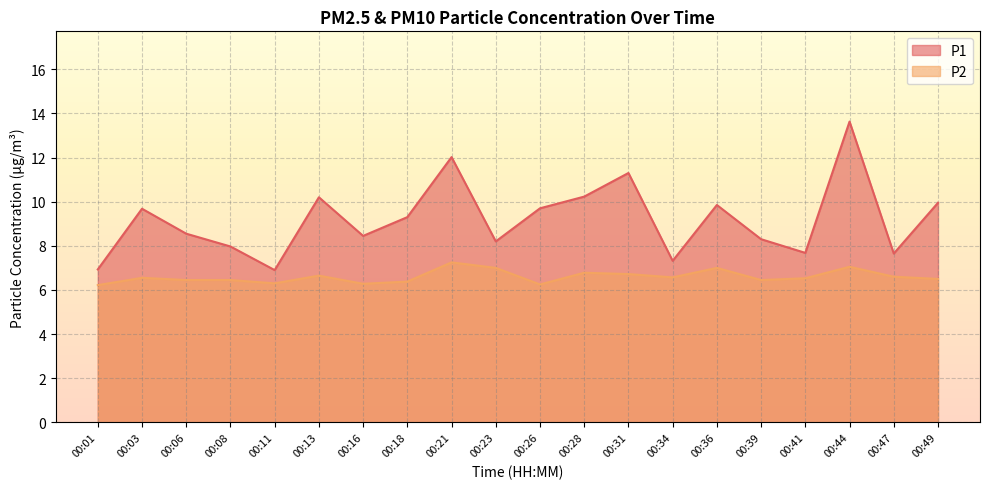

What is the minimum value for P2?

6.2